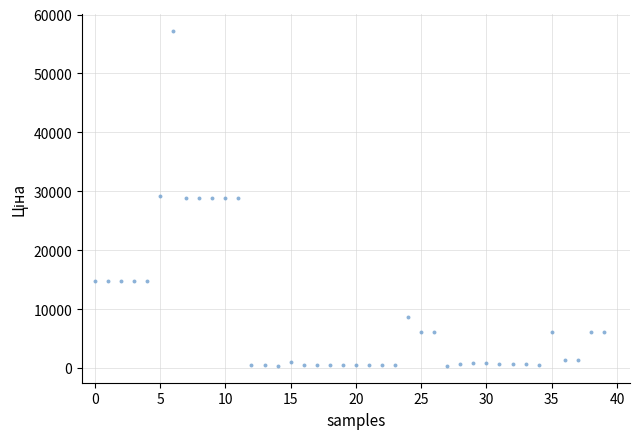

What is the range of Y values (max minus min)?

56905.4